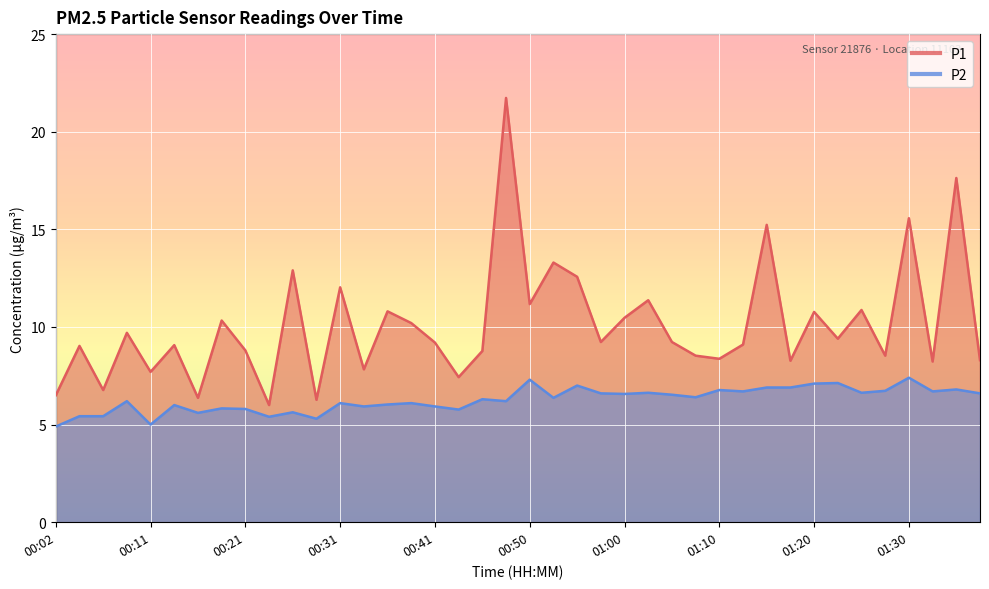

How many values in the P2 series are below 6?

13